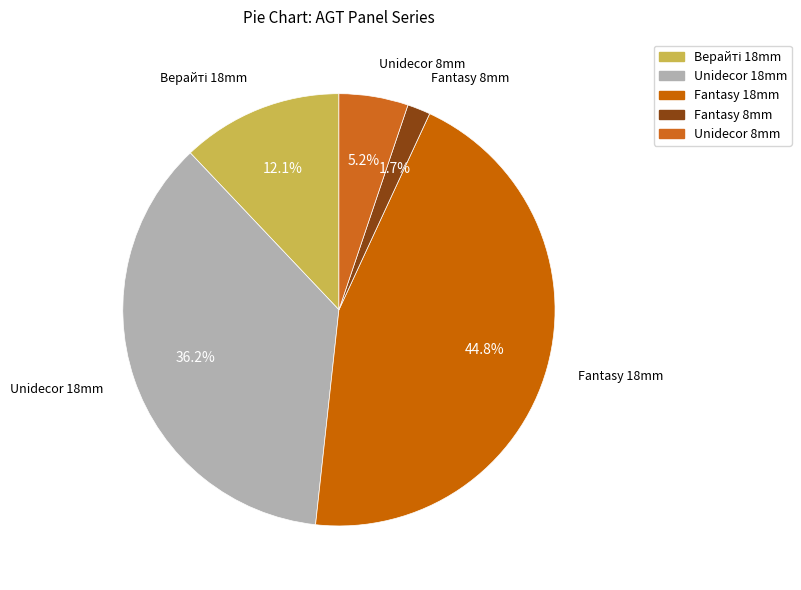

Is there any slice that represents more than half of the pie?

No